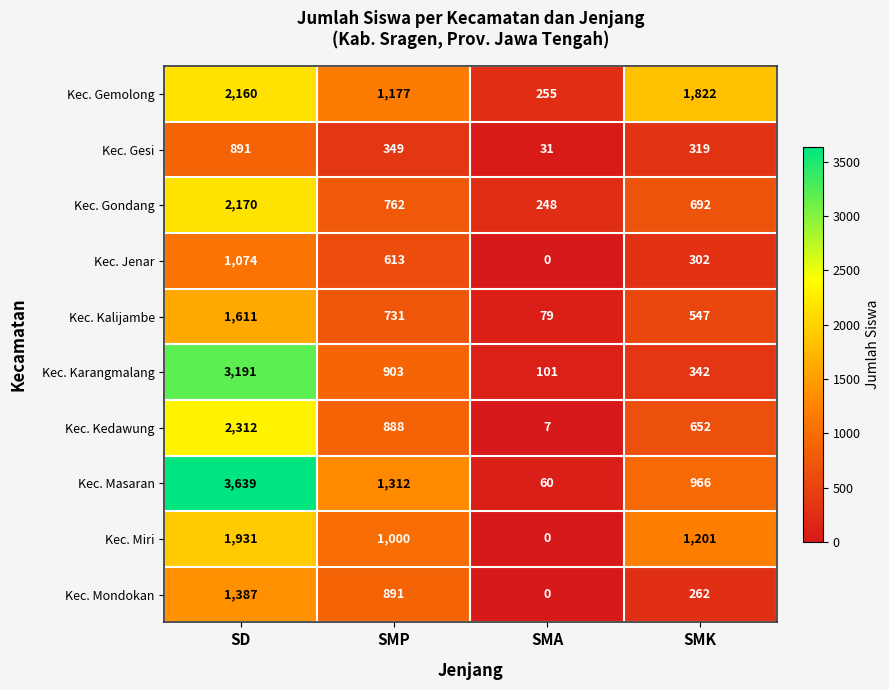

Read the Kec. Gondang value at SMK, to the nearest 100.

700